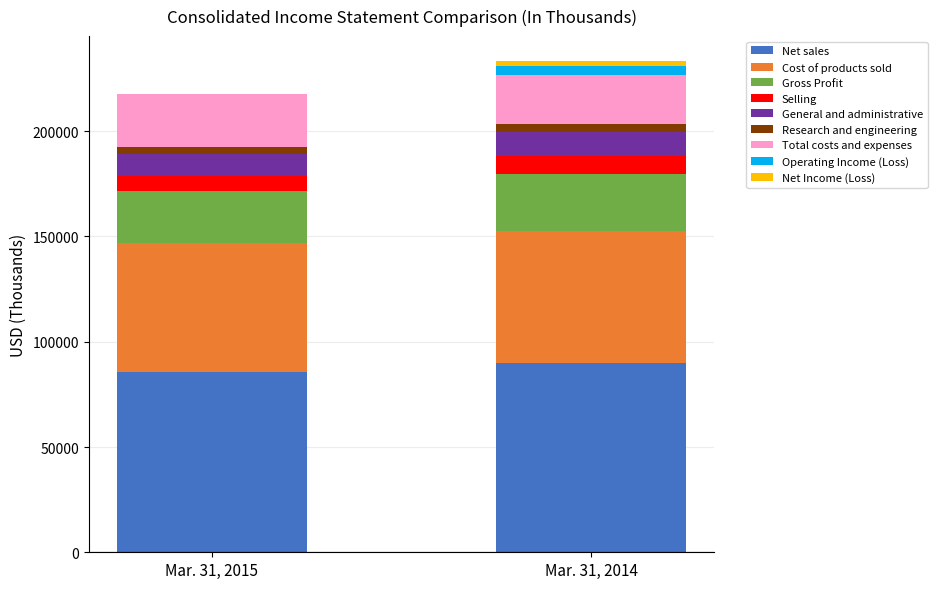

Does the chart contain stacked bars?

Yes